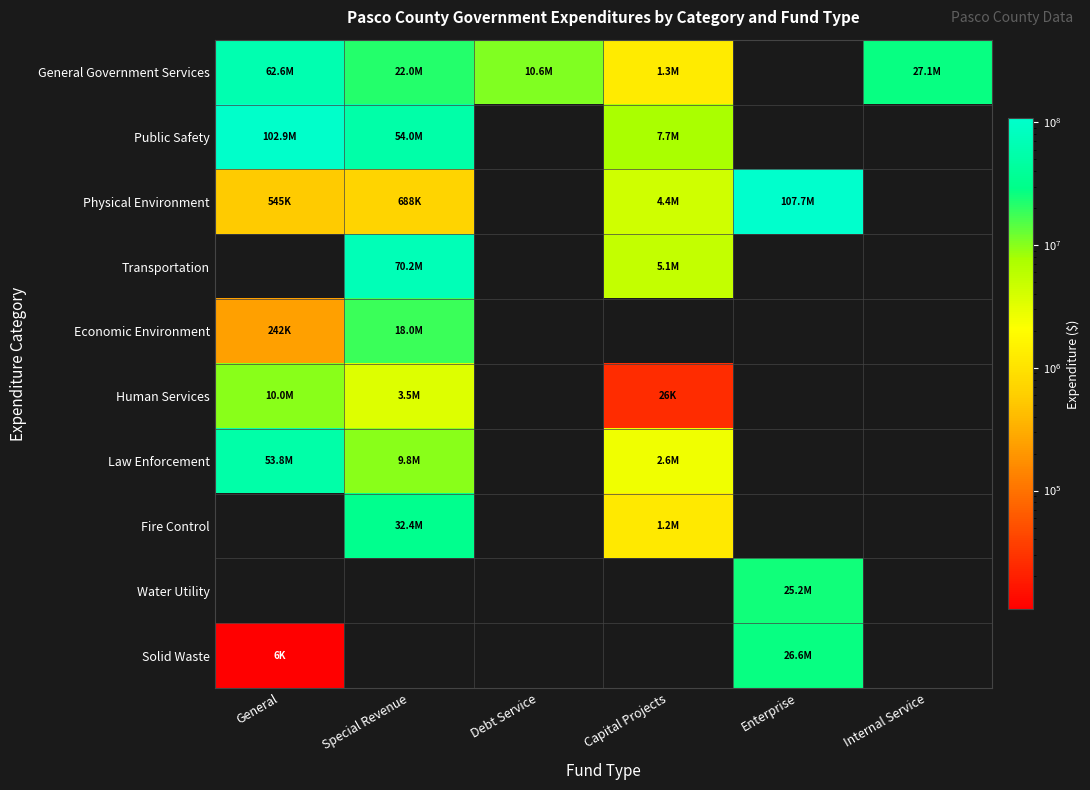

At which category is the sum across all series the highest?

General